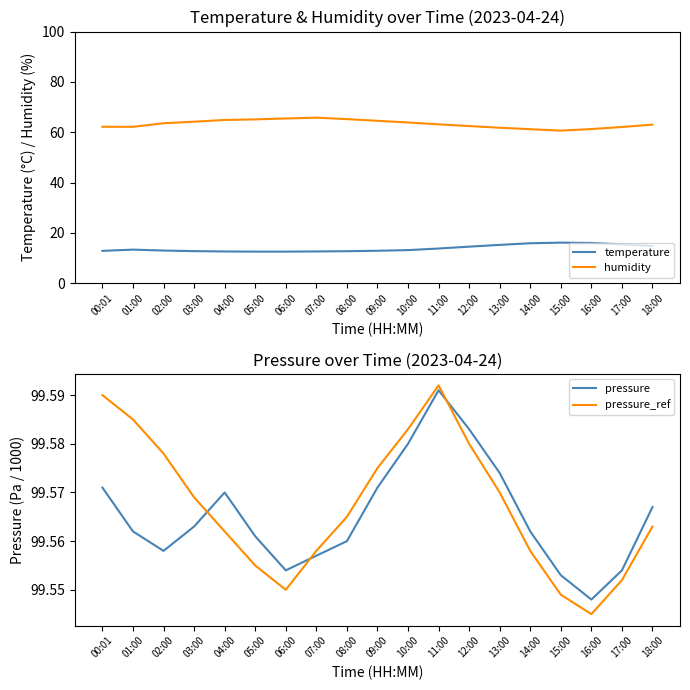

Which has a higher value, 12:00 or 05:00?

12:00